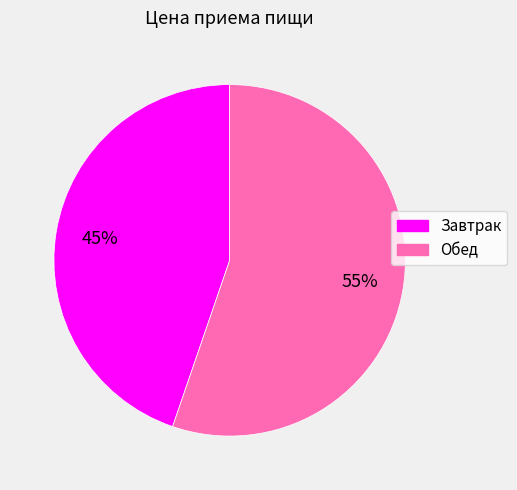

Is there any slice that represents more than half of the pie?

Yes